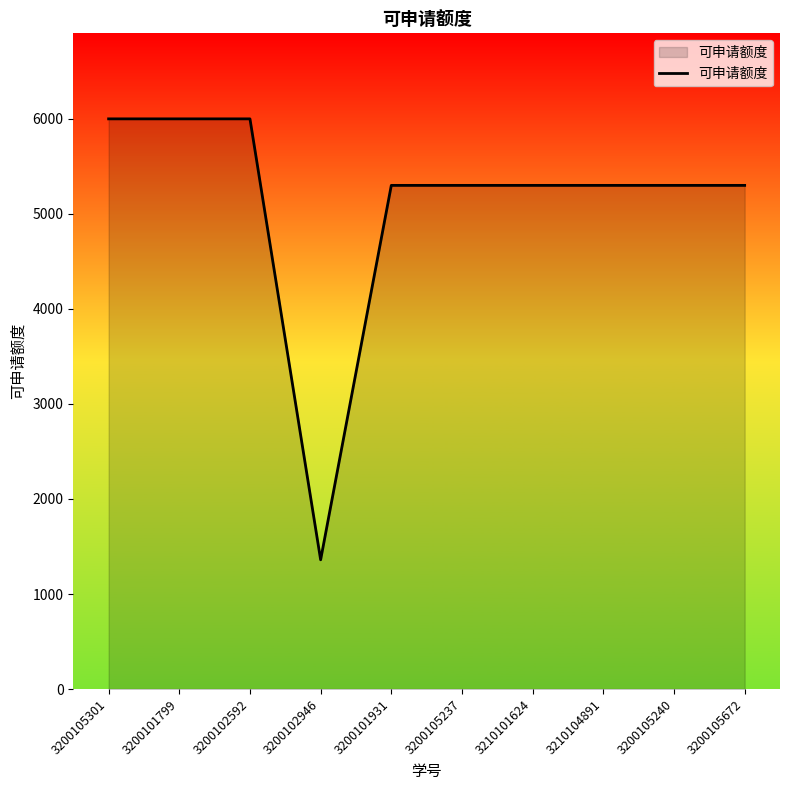

The value at 3200101931 is 5300. True or false?

True